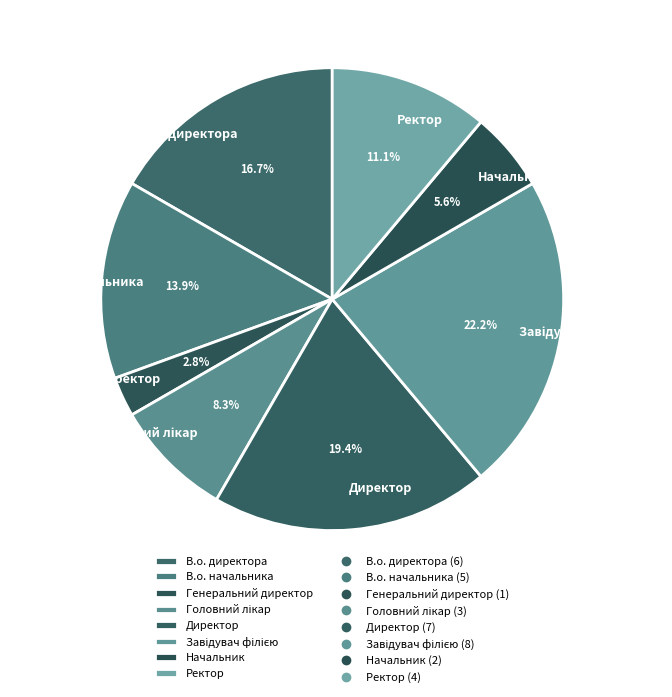

Is it true that В.о. начальника is 14% of the pie?

True